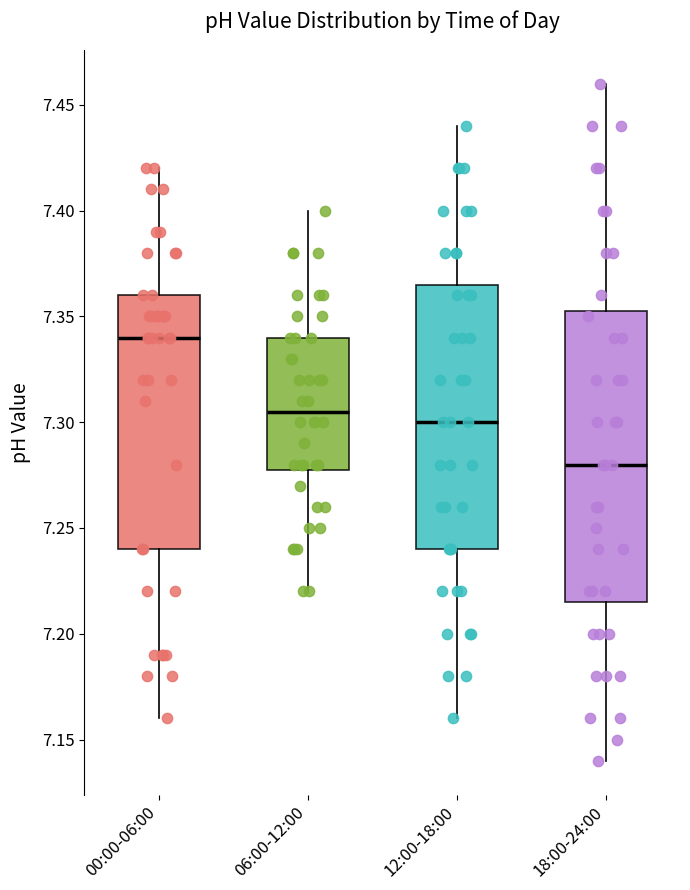

Which box's median line is the lowest?

18:00-24:00